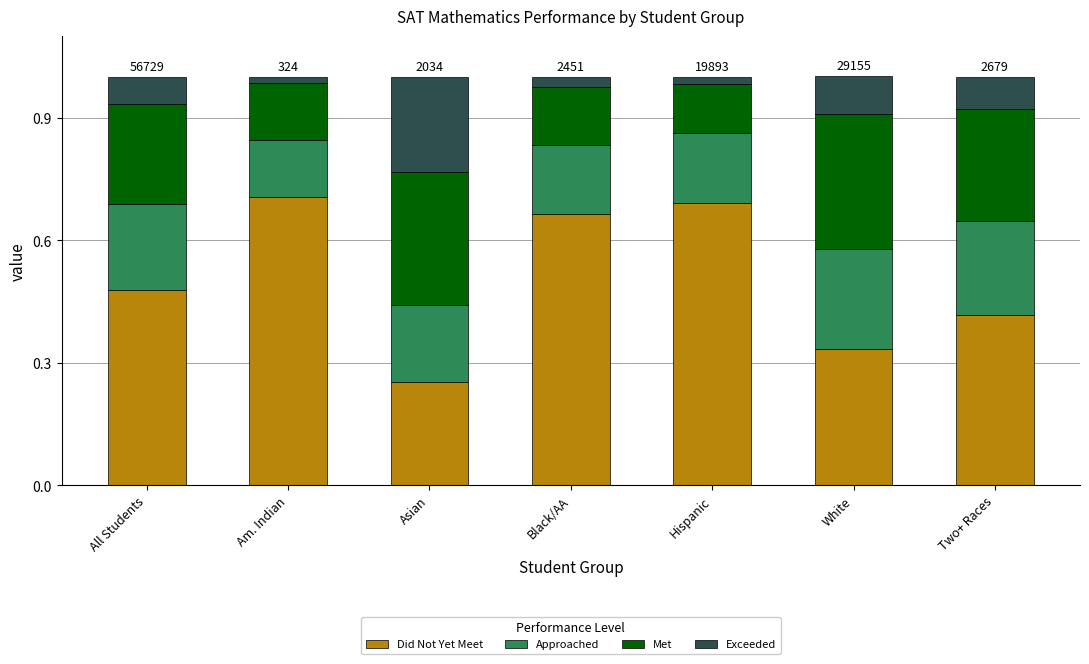

Count the Did Not Yet Meet values in the range 0 to 1.

7